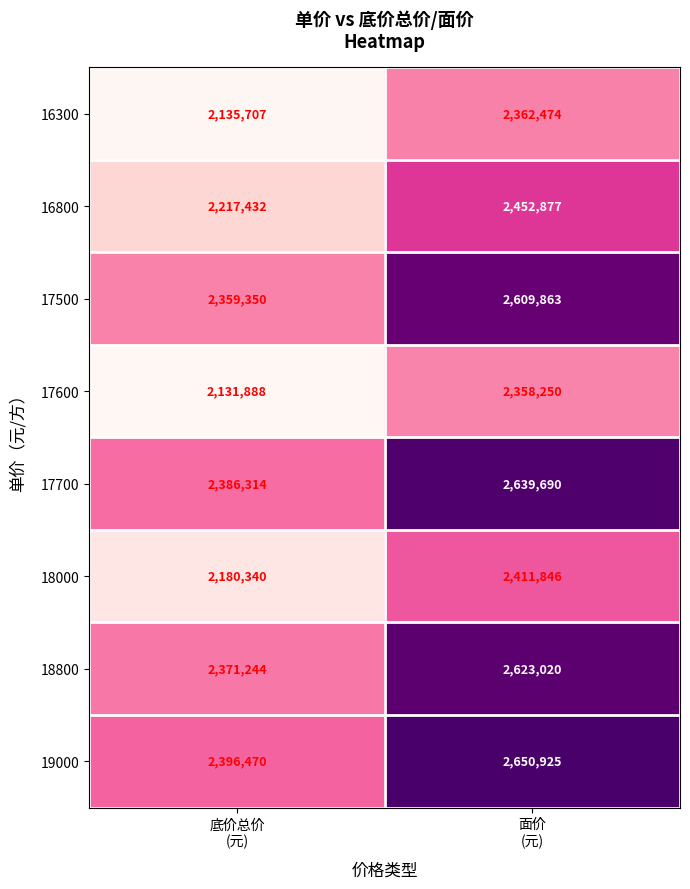

How many distinct data groups are displayed?

8